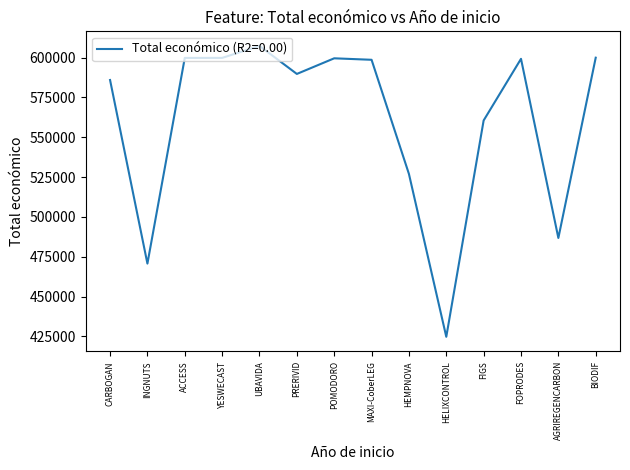

Which category has the highest value across all series?

UBAVIDA